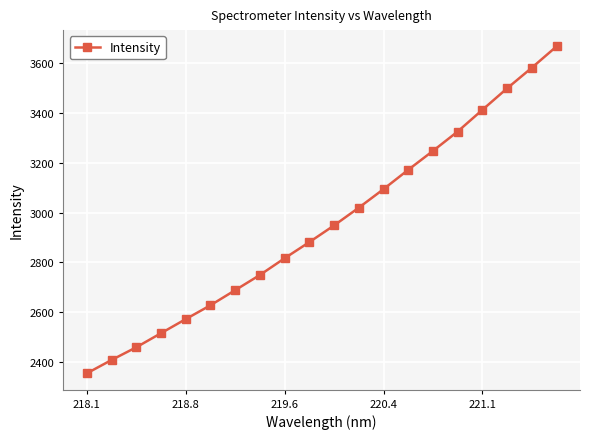

What is the maximum value shown in the chart?

3668.4